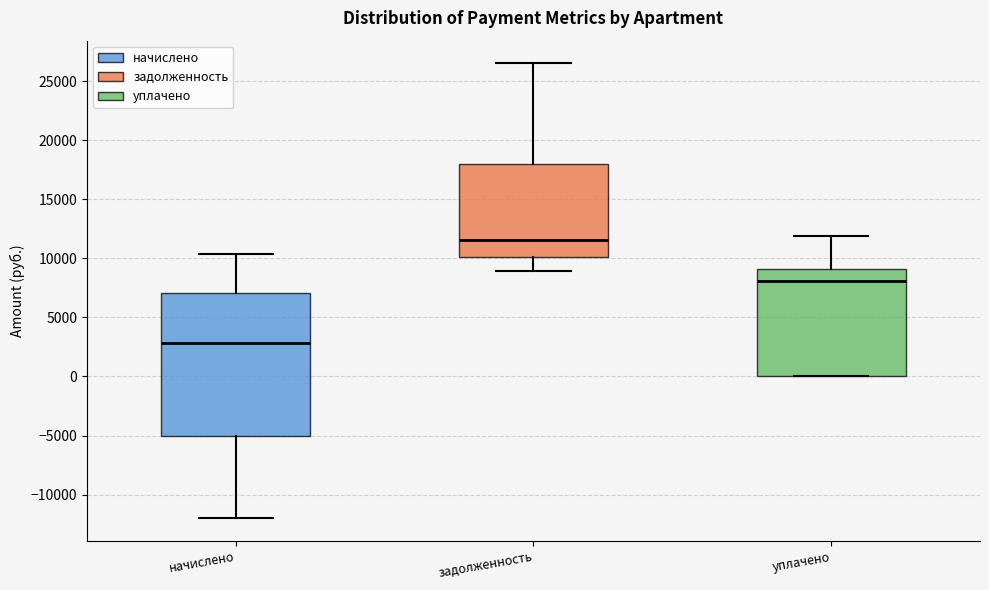

Where is the upper edge of the box for задолженность on the y-axis? The values are not printed on the chart, so give them approximately, as read against the axis.

18000